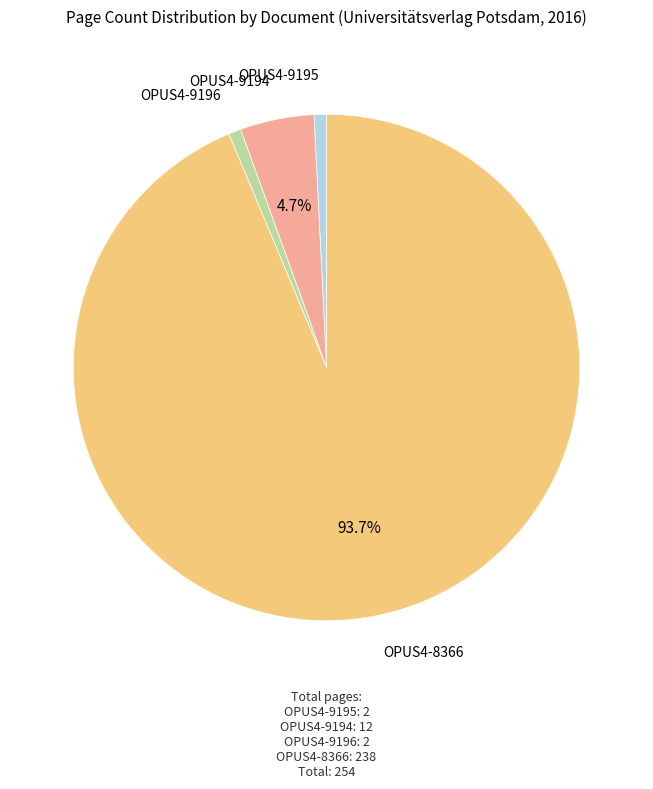

What is the total percentage of OPUS4-8366 and OPUS4-9194?

98.4%